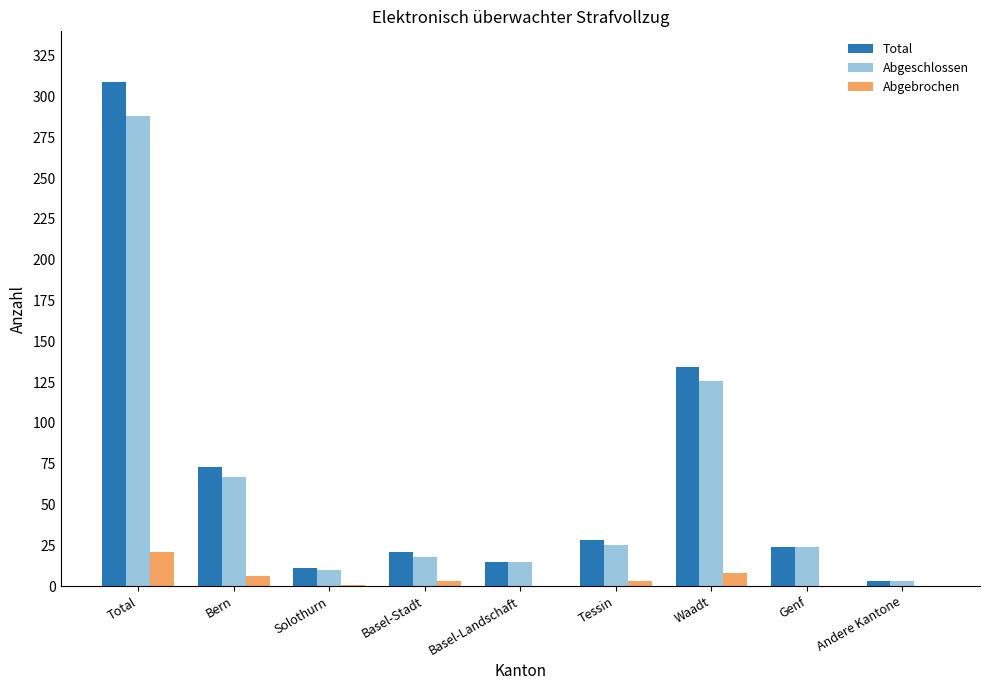

Which label corresponds to the largest value in the chart?

Total